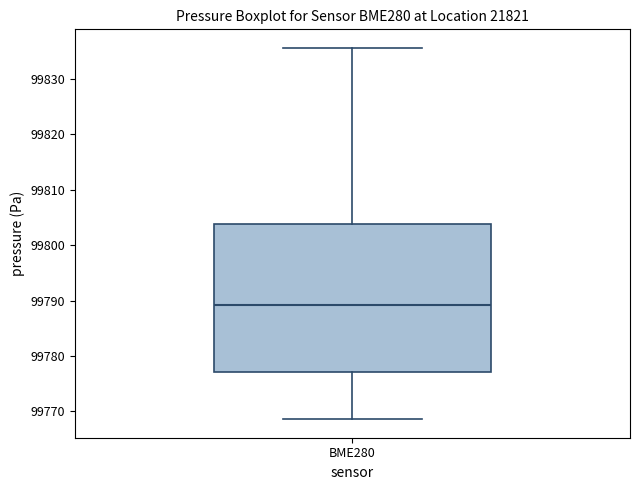

Read this box plot against the y-axis: the position of the median line, the range covered by the box, and the ends of both whiskers. The values are not printed on the chart, so give them approximately, as read against the axis.

median 99789, box 99777 to 99804, whiskers 99769 to 99836